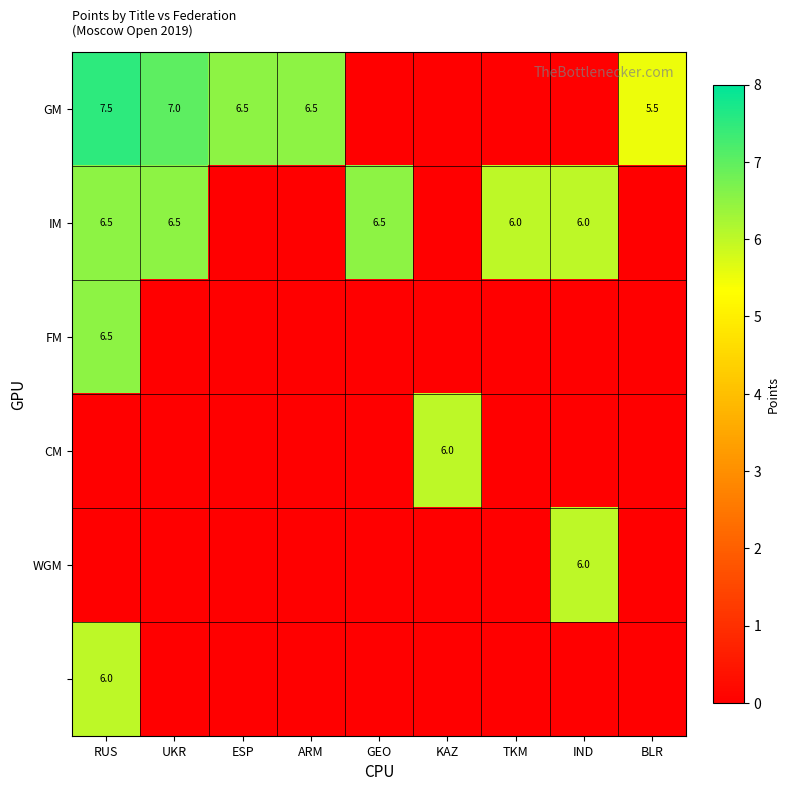

True or false: IM has a value of 6.5 at GEO.

True